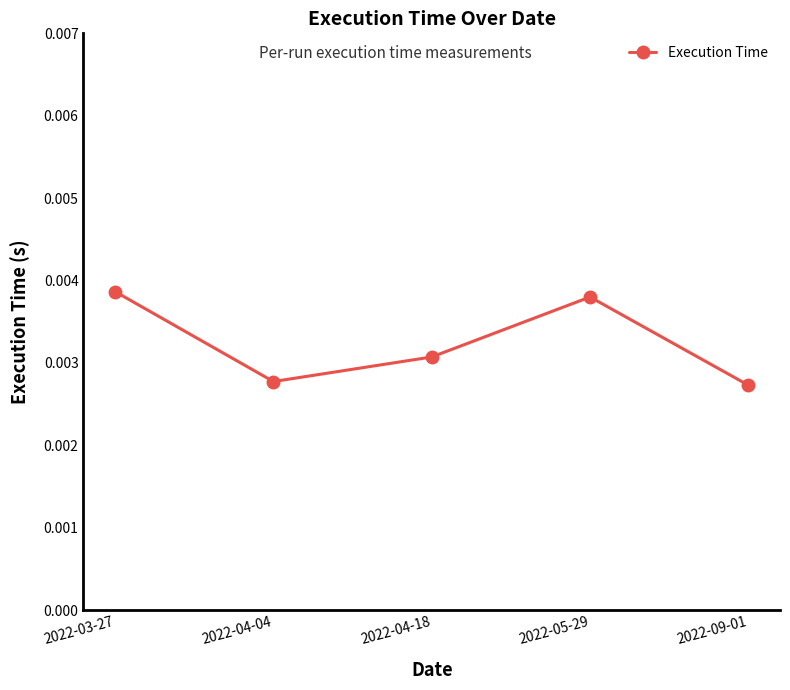

Count the values in the range 0 to 1.

5